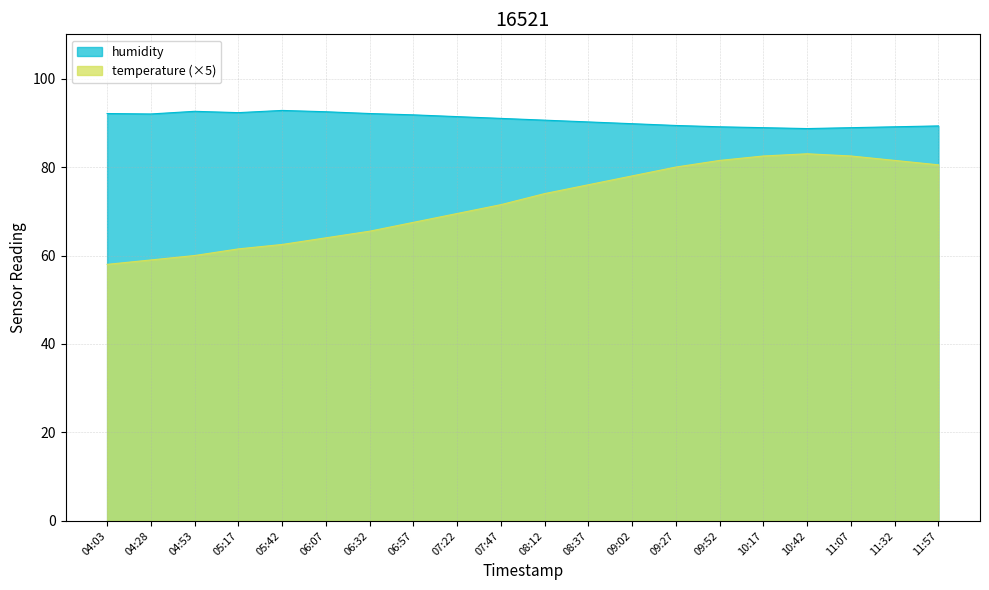

What is the label of the 6th point from the left?

06:07